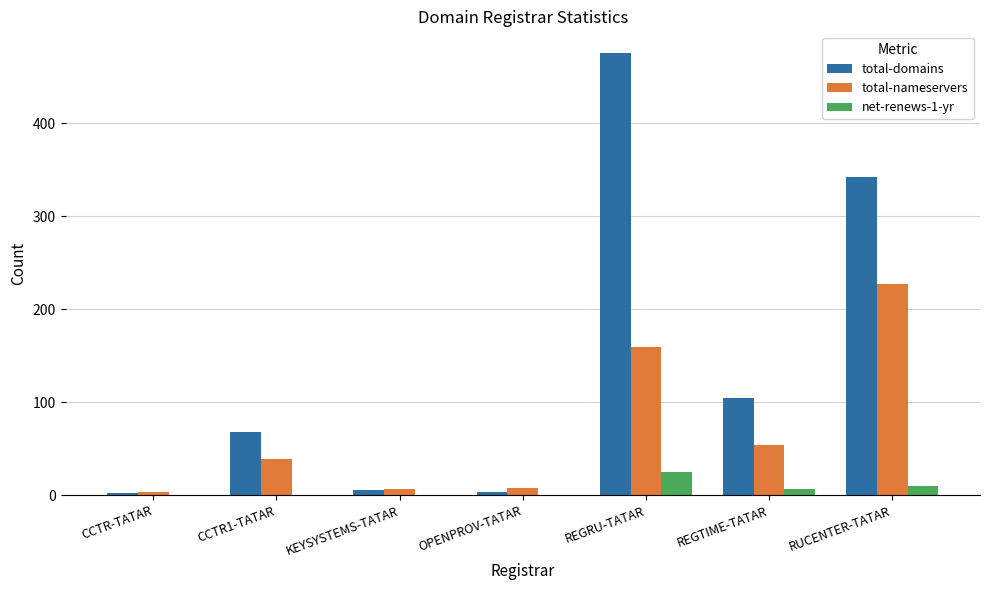

What is the maximum value shown in the chart?

475